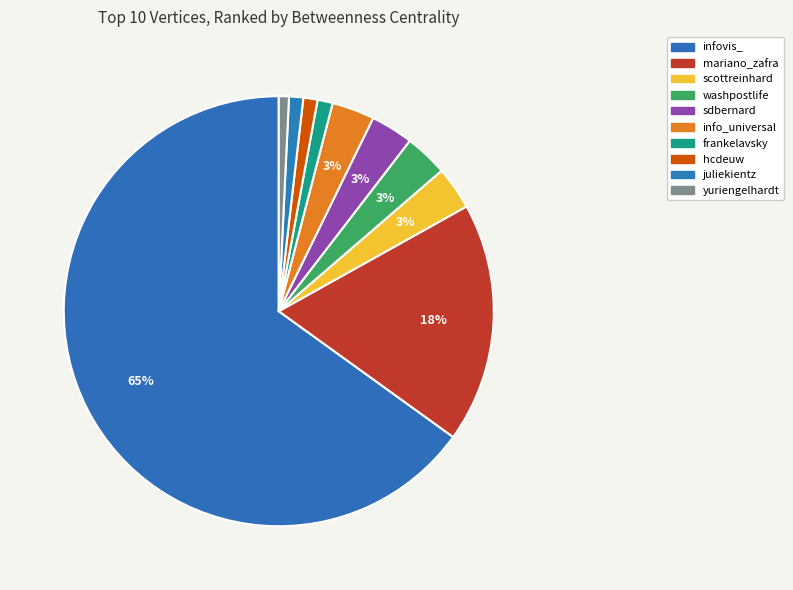

To the nearest percent, what is the difference between the frankelavsky and washpostlife slice percentages?

2%